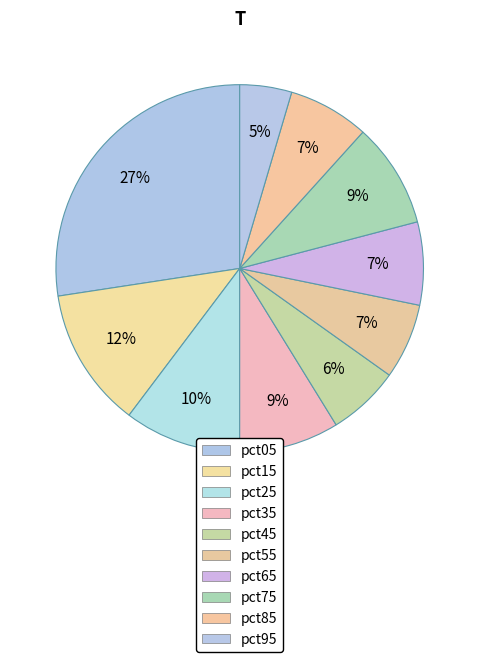

Count the number of slices in the pie.

10